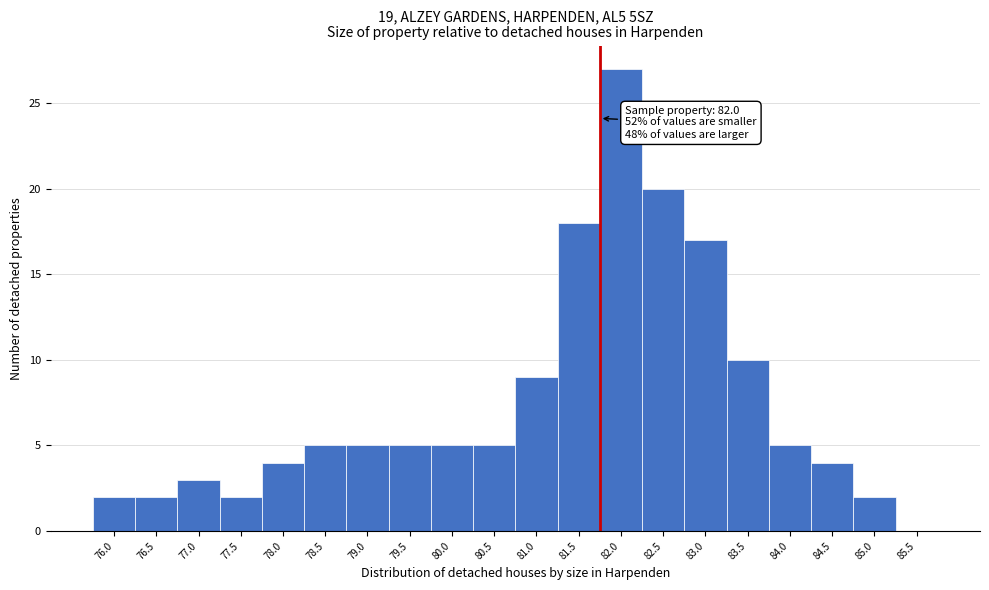

Reading left to right, transcribe all the data shown in this chart.

76.0=2	76.5=2	77.0=3	77.5=2	78.0=4	78.5=5	79.0=5	79.5=5	80.0=5	80.5=5	81.0=9	81.5=18	82.0=27	82.5=20	83.0=17	83.5=10	84.0=5	84.5=4	85.0=2	85.5=0